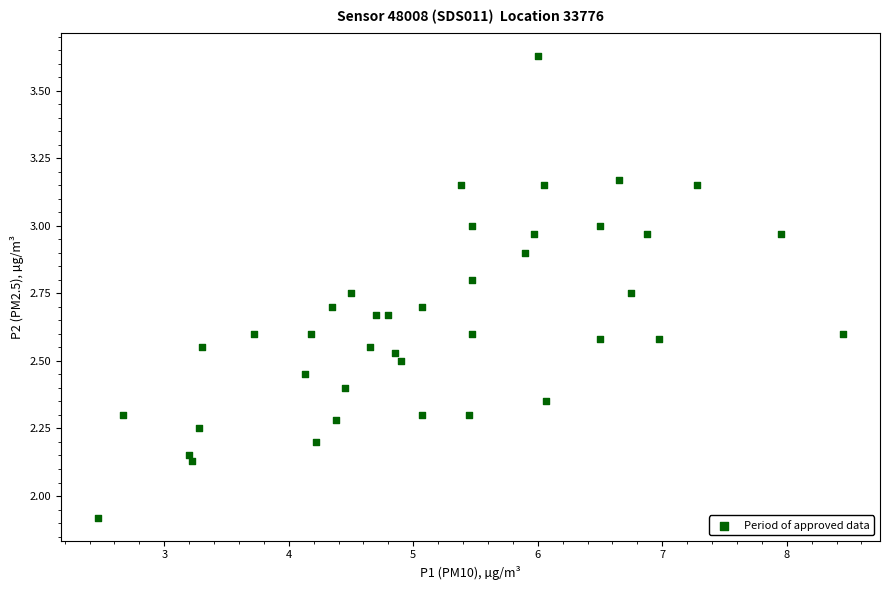

What is the range of Y values (max minus min)?

1.7